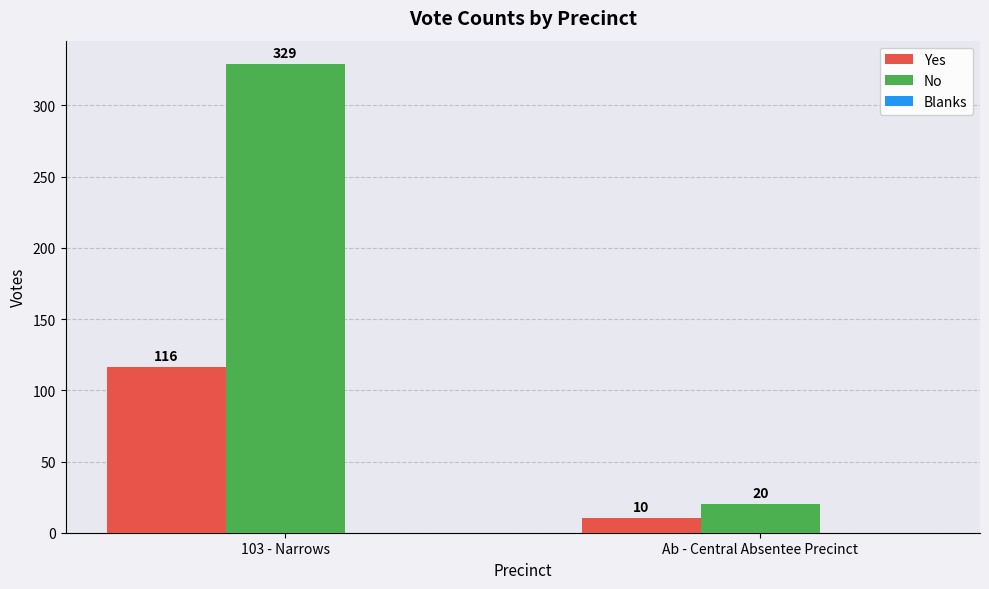

Is it true that No equals 441 at 103 - Narrows?

False